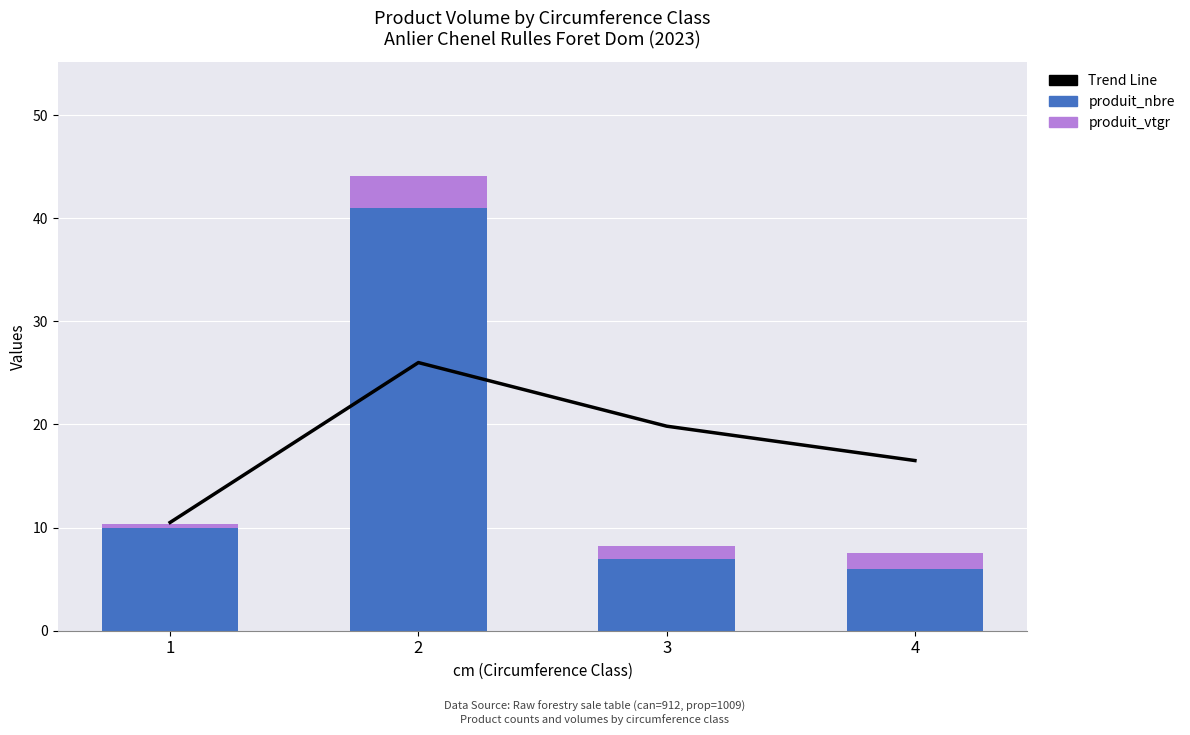

At which label does produit_nbre first exceed 10?

2